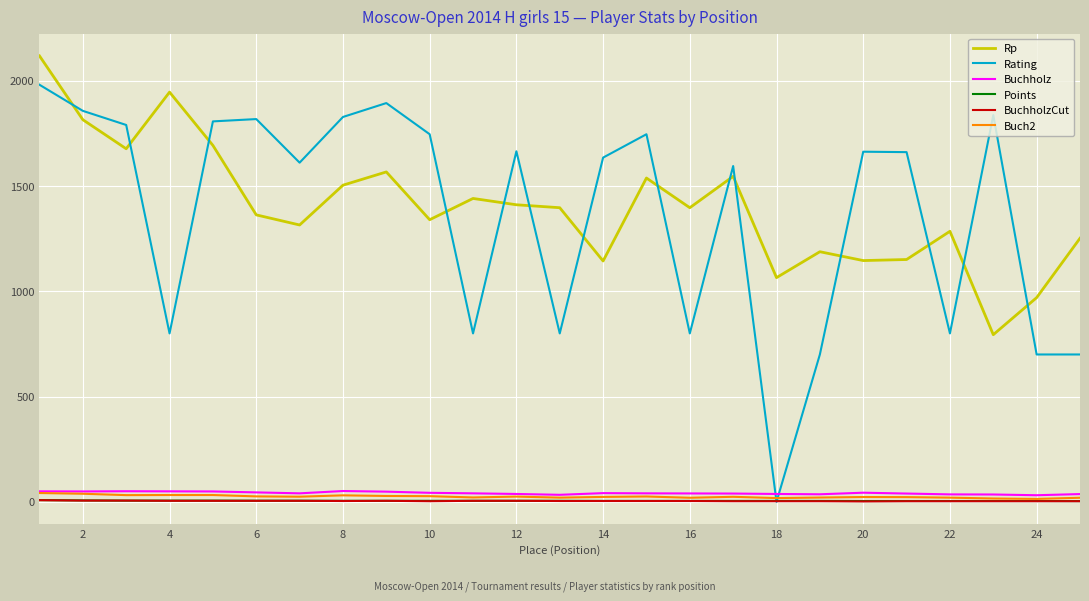

How many lines are shown in the chart?

6